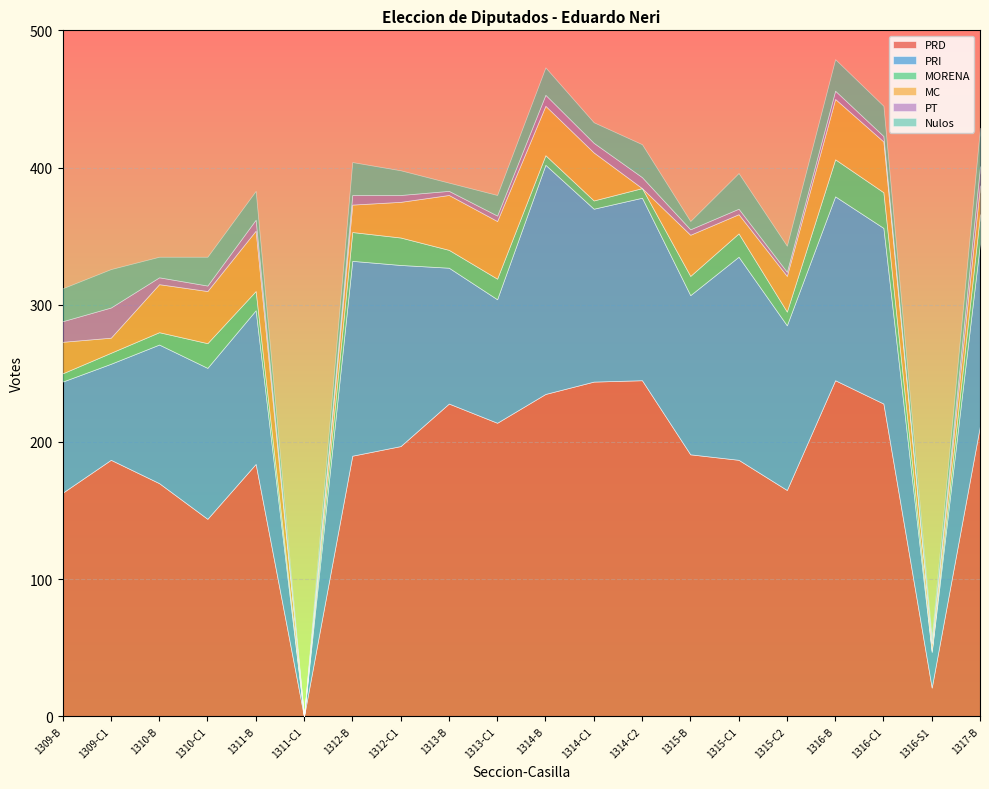

What is the difference between the PRD values at 1309-C1 and 1312-C1?

10